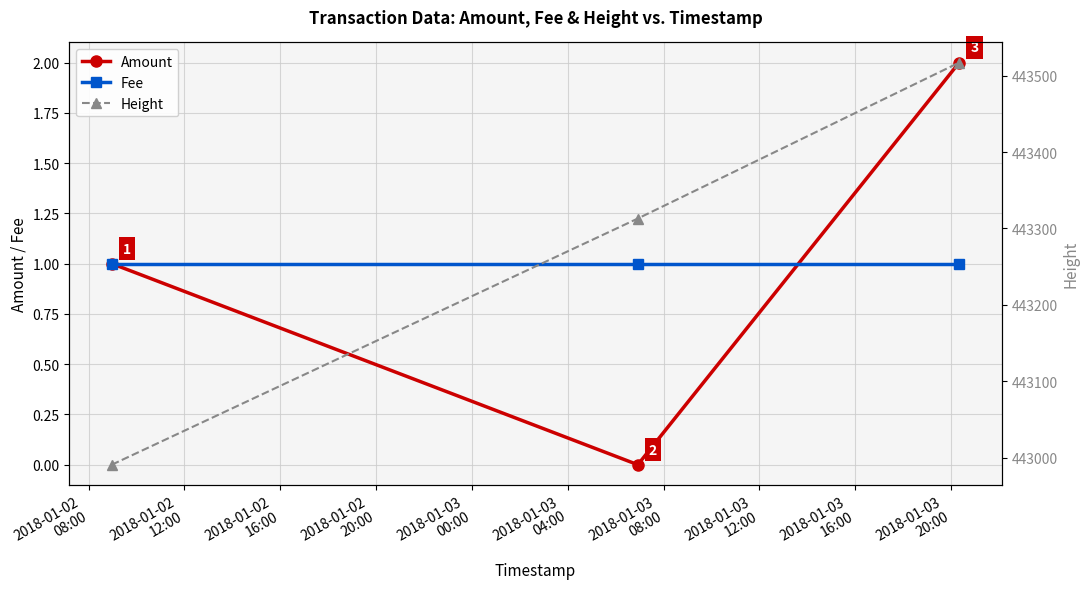

What is the greatest value displayed?

443517